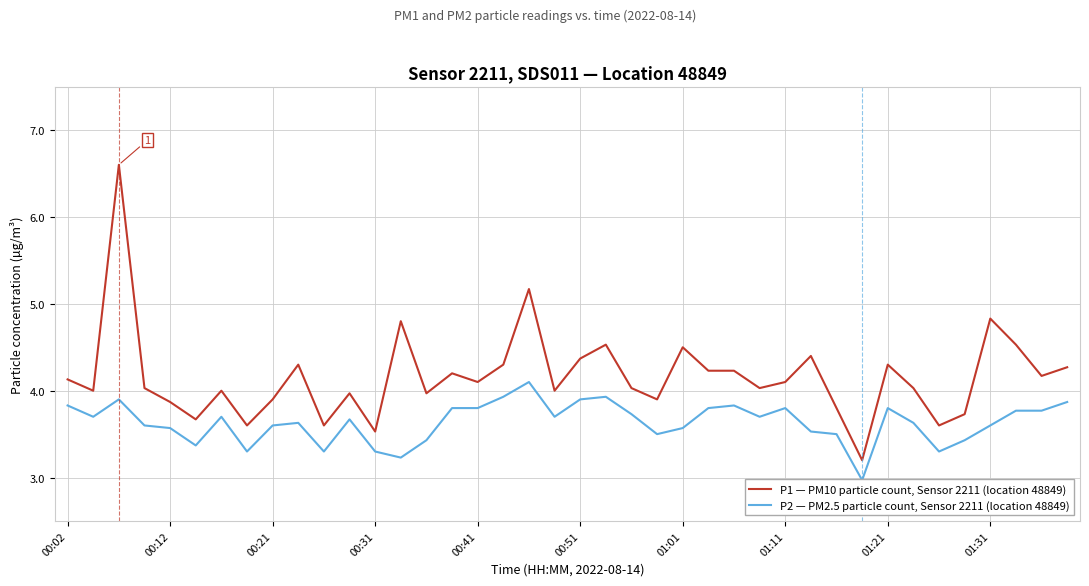

What is the difference between the P1 — PM10 particle count, Sensor 2211 (location 48849) values at 10 and 15?

0.6